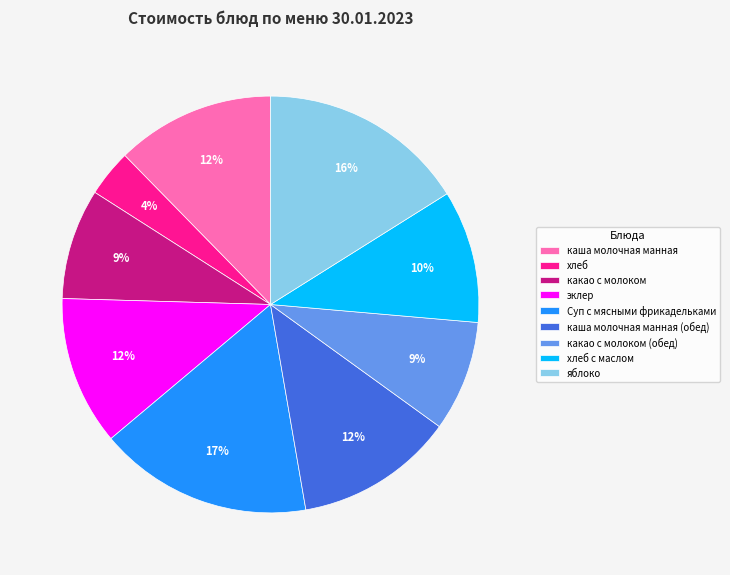

Does хлеб represent more than half of the total?

No